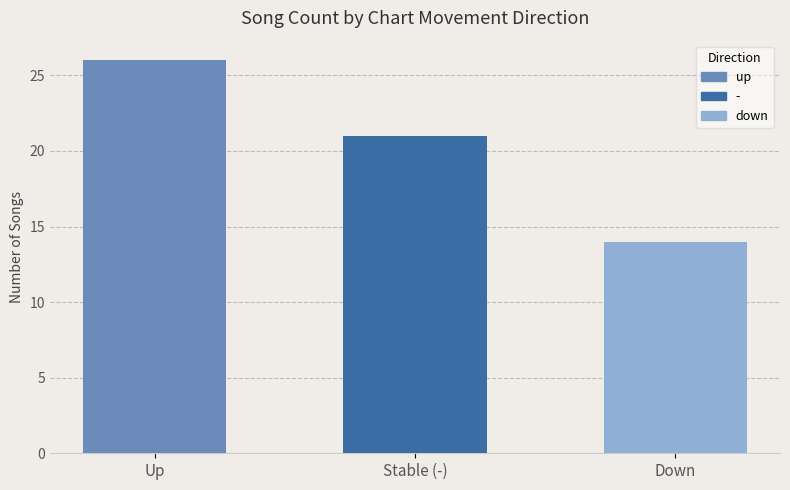

Reading left to right, extract all data points from this chart.

Up=26	Stable (-)=21	Down=14